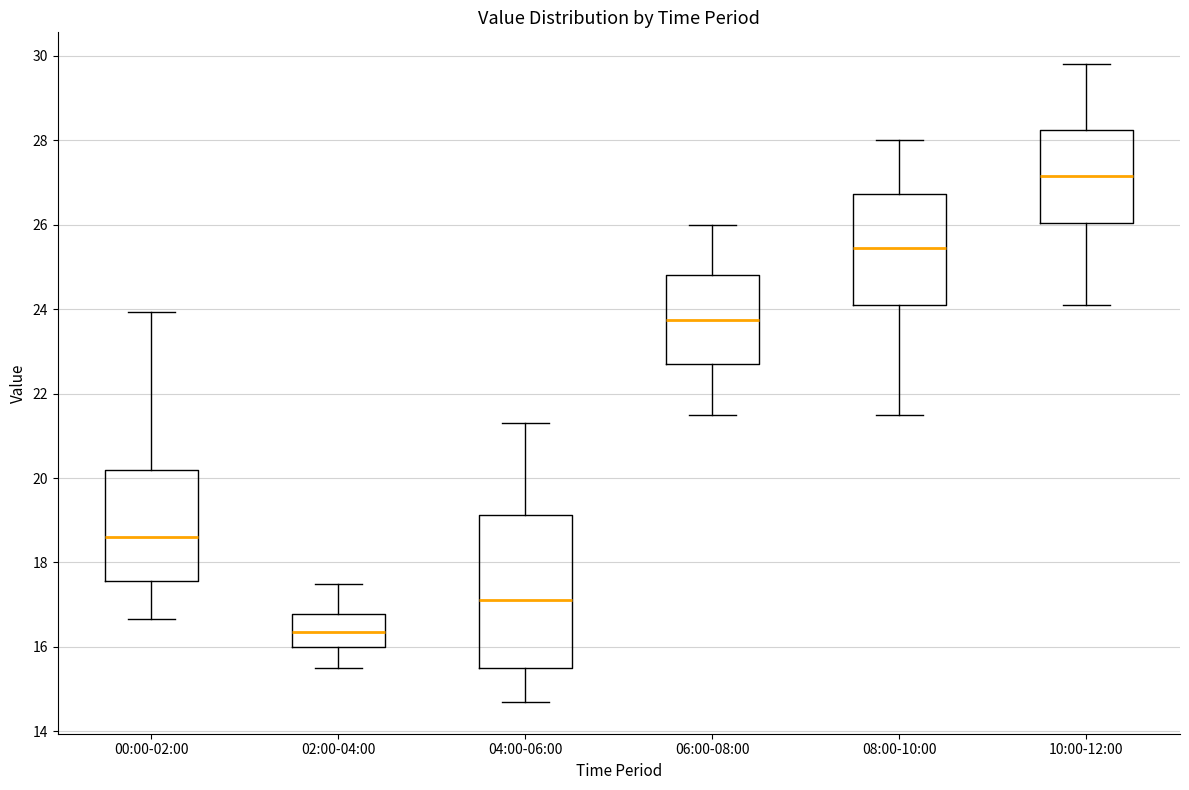

Reading left to right, read every box against the y-axis: the position of its median line, the range the box covers, and the ends of its whiskers. The values are not printed on the chart, so give them approximately, as read against the axis.

00:00-02:00: median 18.6, box 17.6 to 20.2, whiskers 16.6 to 24.0
02:00-04:00: median 16.4, box 16.0 to 16.8, whiskers 15.6 to 17.6
04:00-06:00: median 17.2, box 15.6 to 19.2, whiskers 14.8 to 21.4
06:00-08:00: median 23.8, box 22.8 to 24.8, whiskers 21.6 to 26.0
08:00-10:00: median 25.4, box 24.2 to 26.8, whiskers 21.6 to 28.0
10:00-12:00: median 27.2, box 26.0 to 28.2, whiskers 24.2 to 29.8